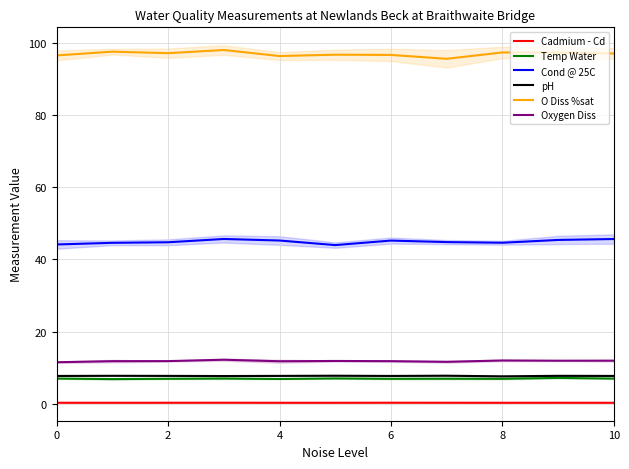

True or false: pH and O Diss %sat intersect in this chart.

False